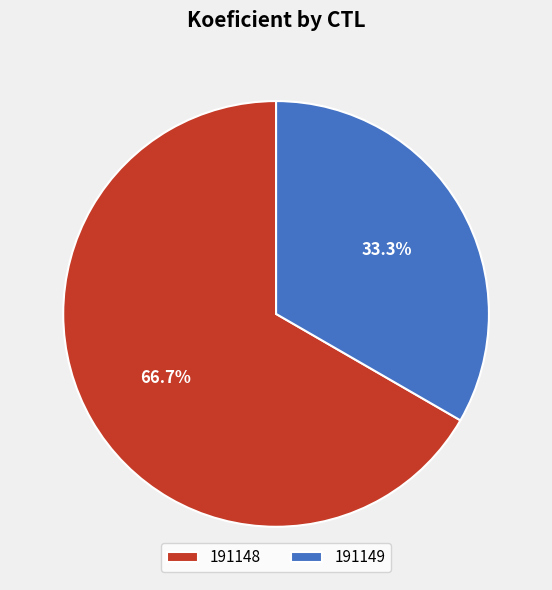

Rank the categories by value from highest to lowest.

191148, 191149